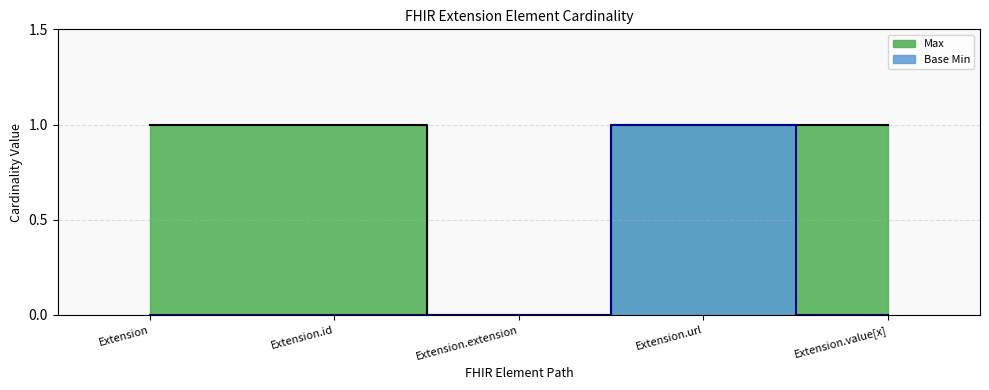

Rank the series at Extension from lowest to highest value.

Base Min, Max